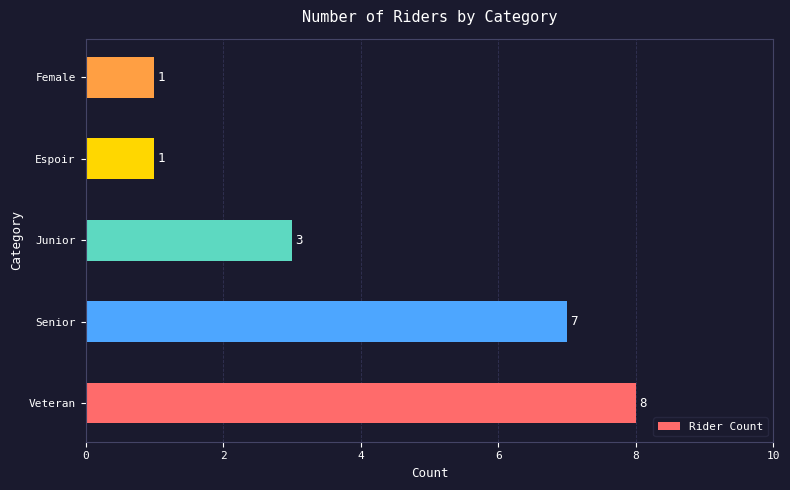

At which label is the value closest to 4?

Junior